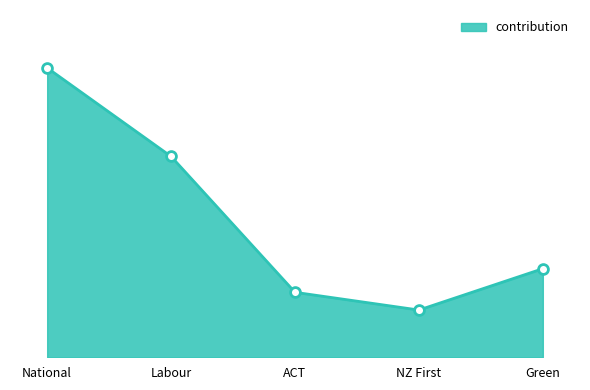

Approximately how many times larger is the value at ACT compared to Labour?

0.3